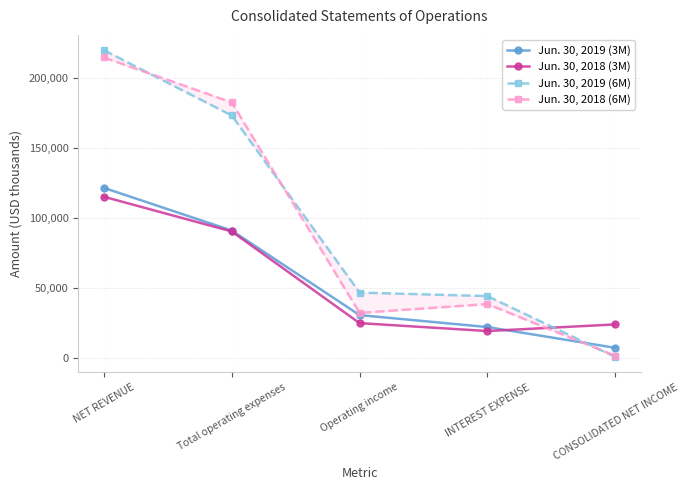

At Operating income, list the series in order from largest to smallest.

Jun. 30, 2019 (6M), Jun. 30, 2018 (6M), Jun. 30, 2019 (3M), Jun. 30, 2018 (3M)